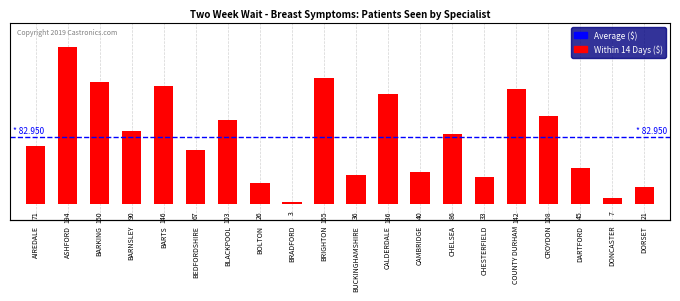

Which category has the highest value across all series?

ASHFORD